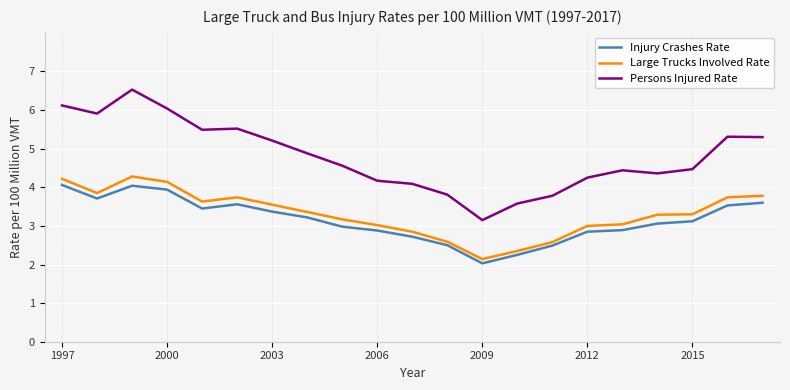

True or false: Persons Injured Rate and Large Trucks Involved Rate intersect in this chart.

False